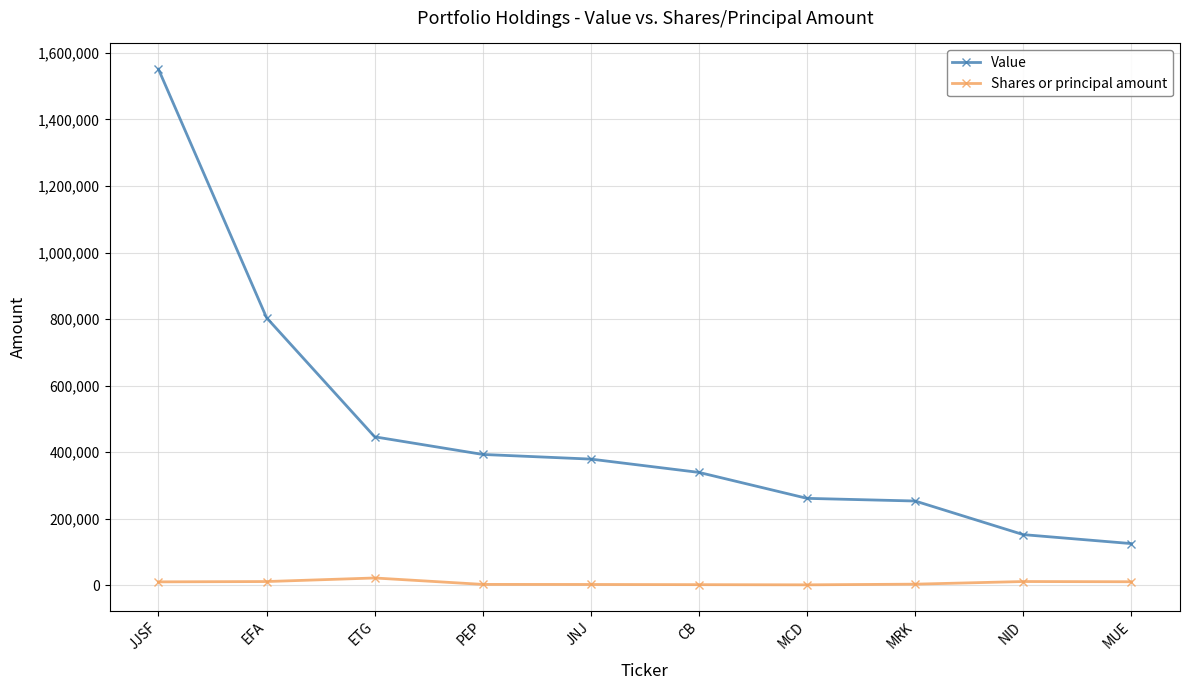

What is the label of the 6th point from the left?

CB